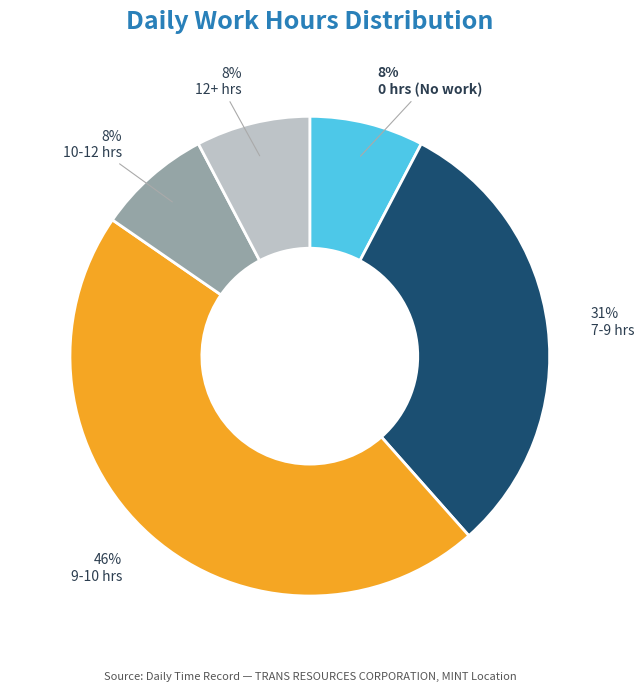

To the nearest percent, what is the average slice percentage?

20%